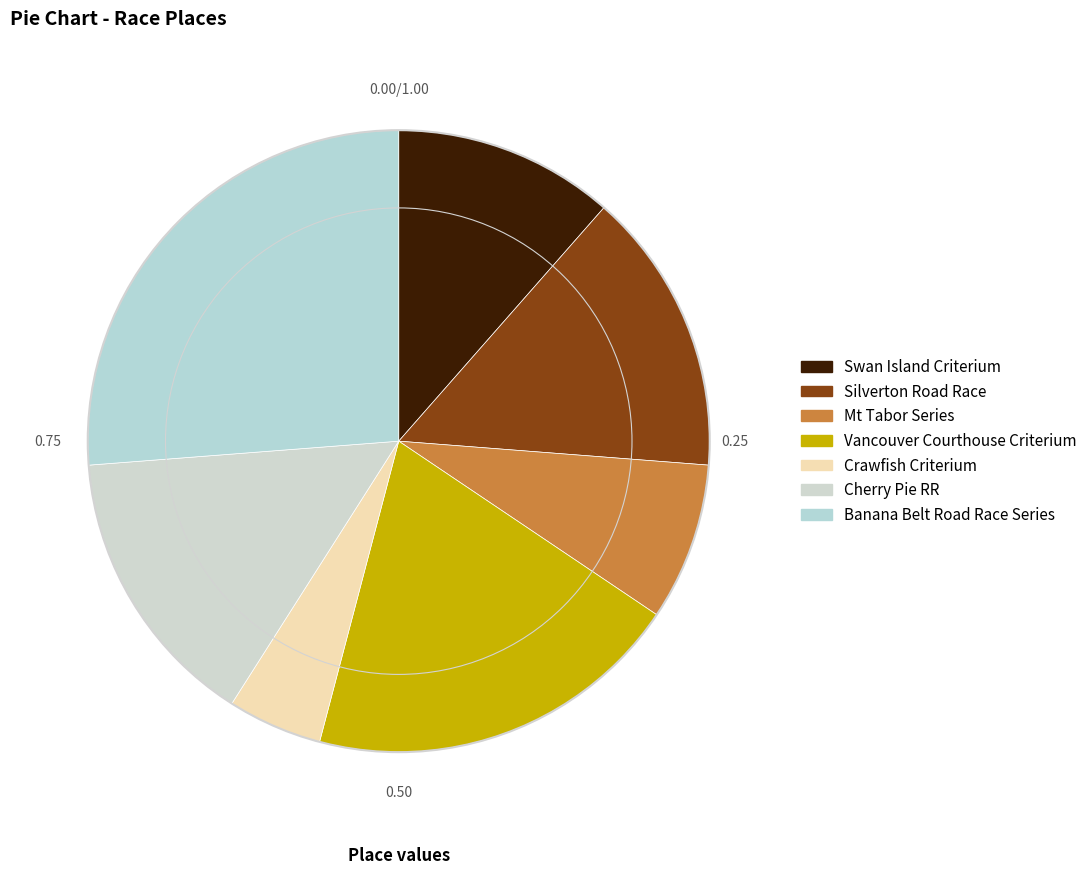

Count the number of slices in the pie.

7